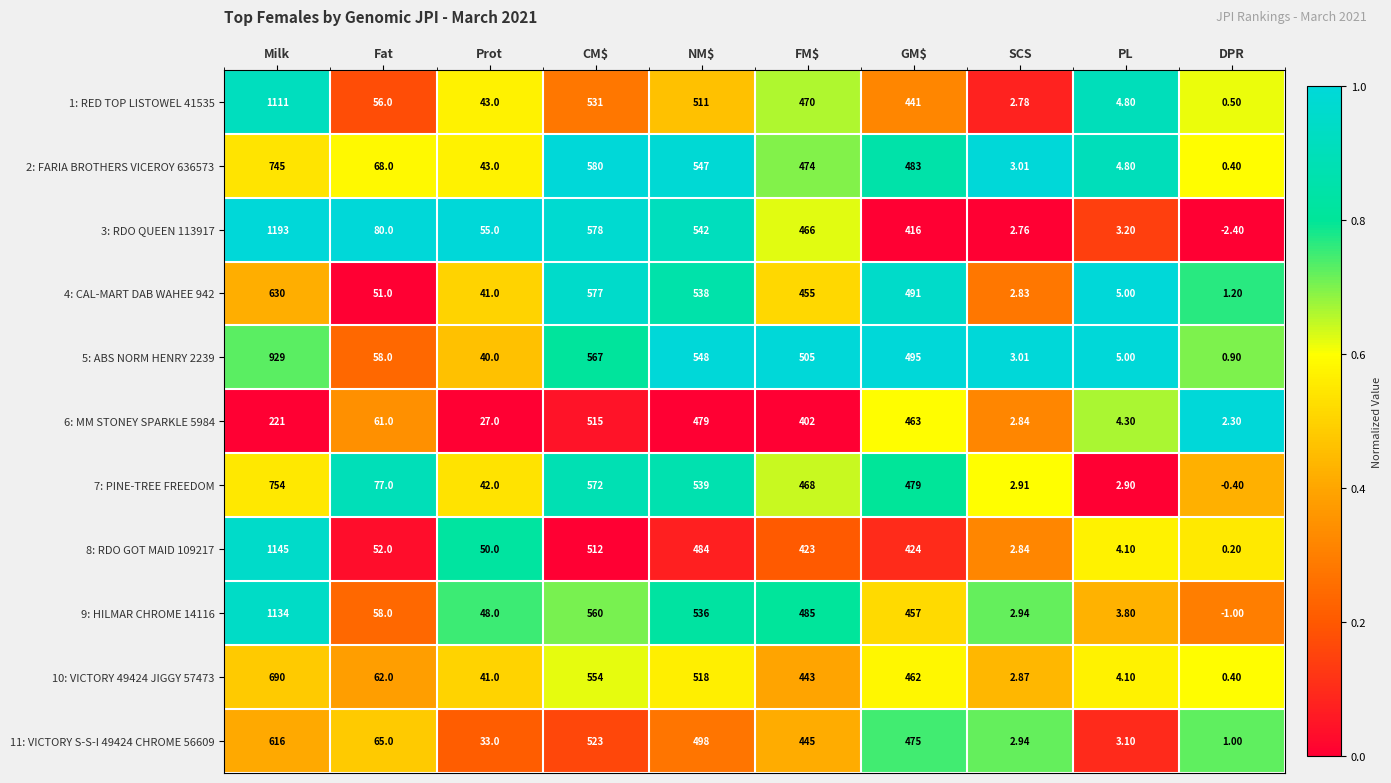

At which label is 3: RDO QUEEN 113917 closest to 595?

CM$